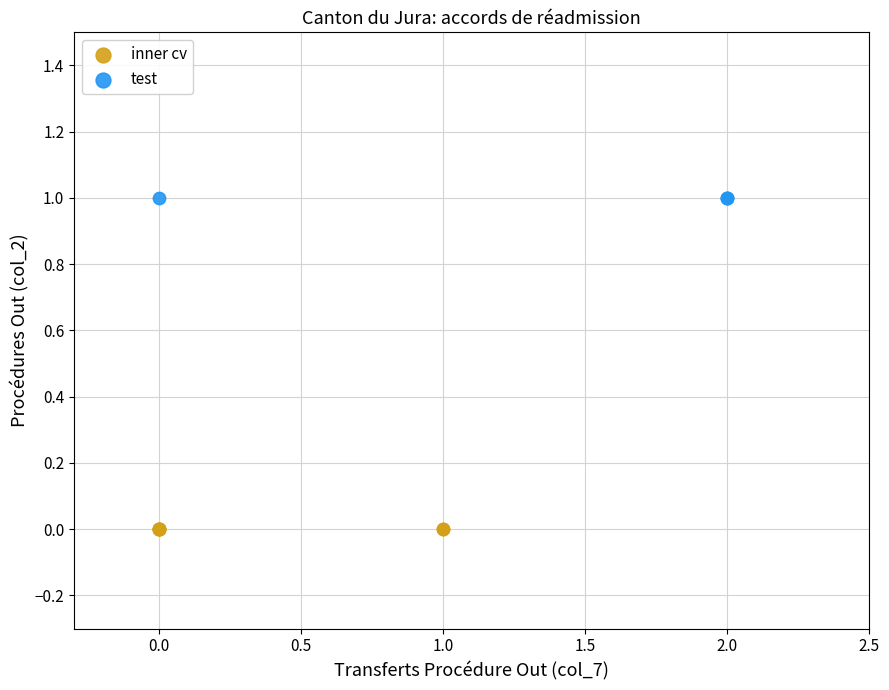

Which series reaches the minimum Y coordinate?

inner cv